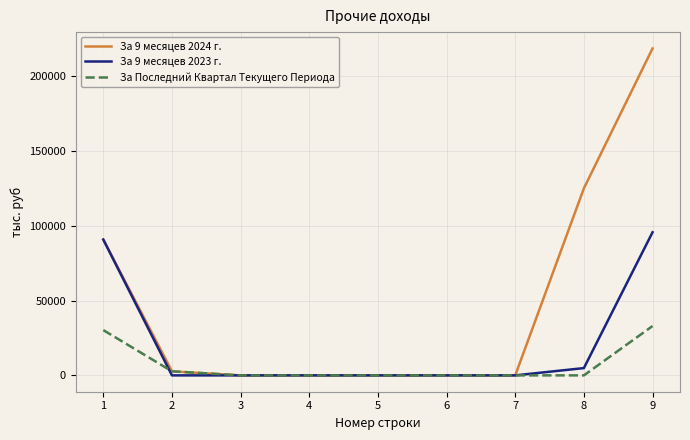

True or false: За 9 месяцев 2023 г. has a value of 0.0 at 4.

True